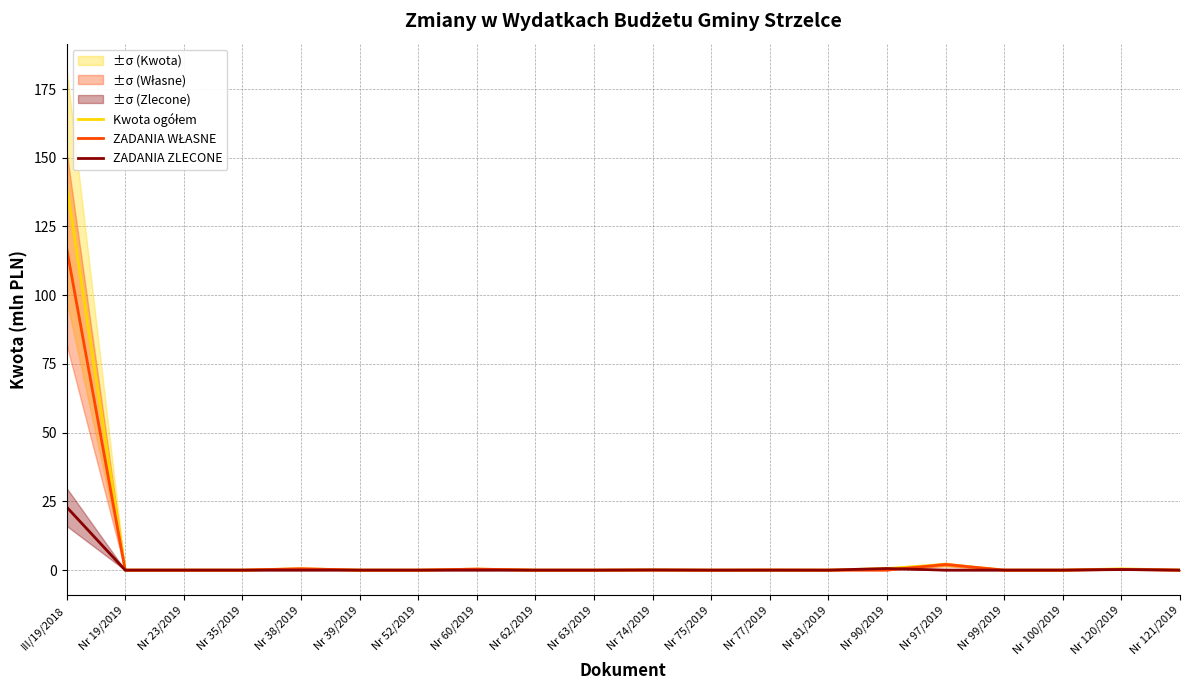

True or false: ZADANIA ZLECONE has more than 0 points higher than both neighbors.

True